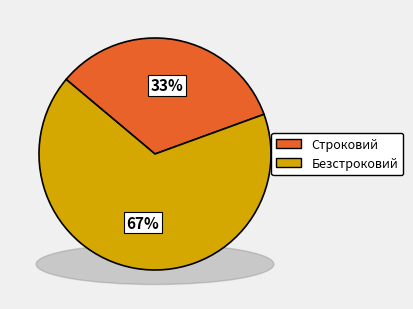

Which slice represents more than half of the pie?

Безстроковий